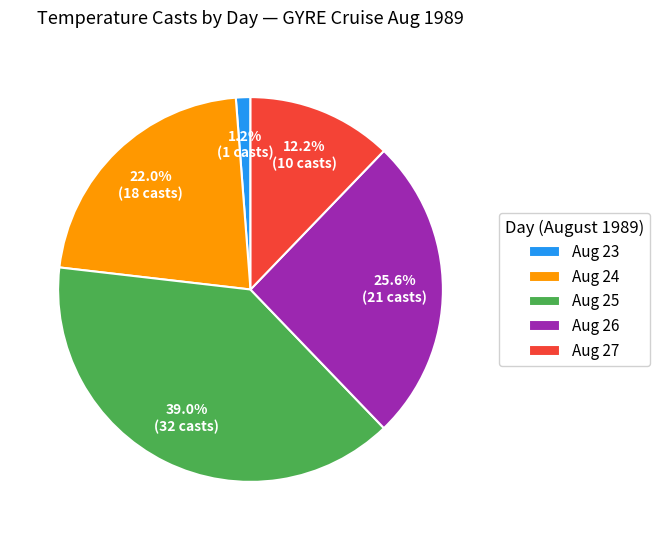

What is the smallest slice in the pie chart?

Aug 23